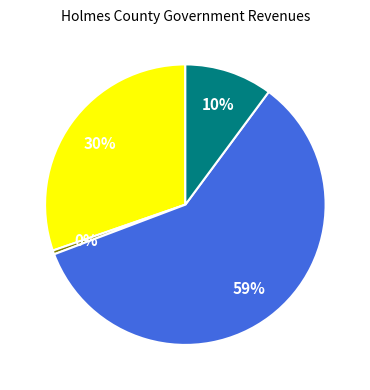

Is there any slice that represents more than half of the pie?

Yes